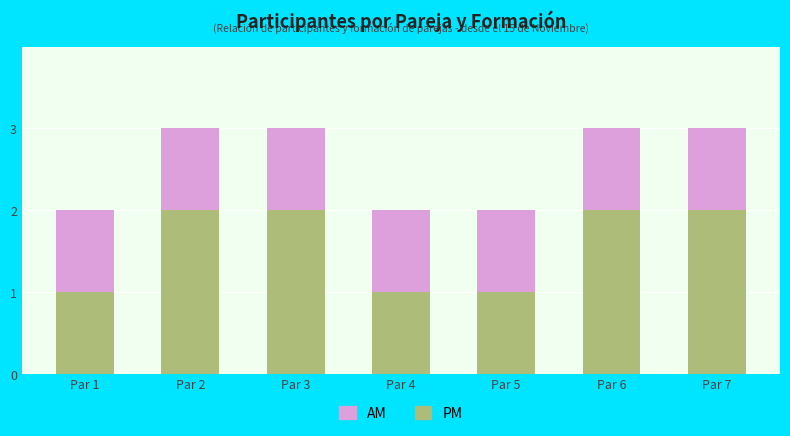

Does the chart contain any negative values?

No